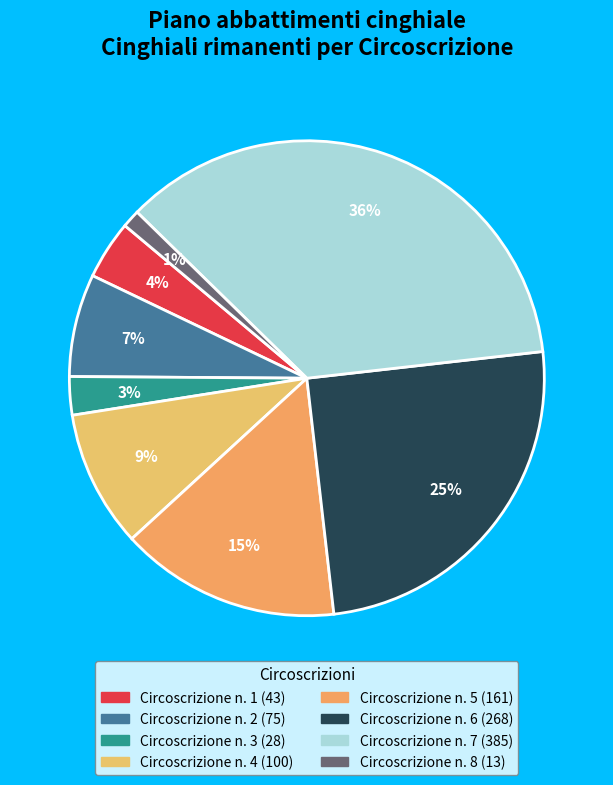

True or false: Circoscrizione n. 2 accounts for 7% of the total.

True